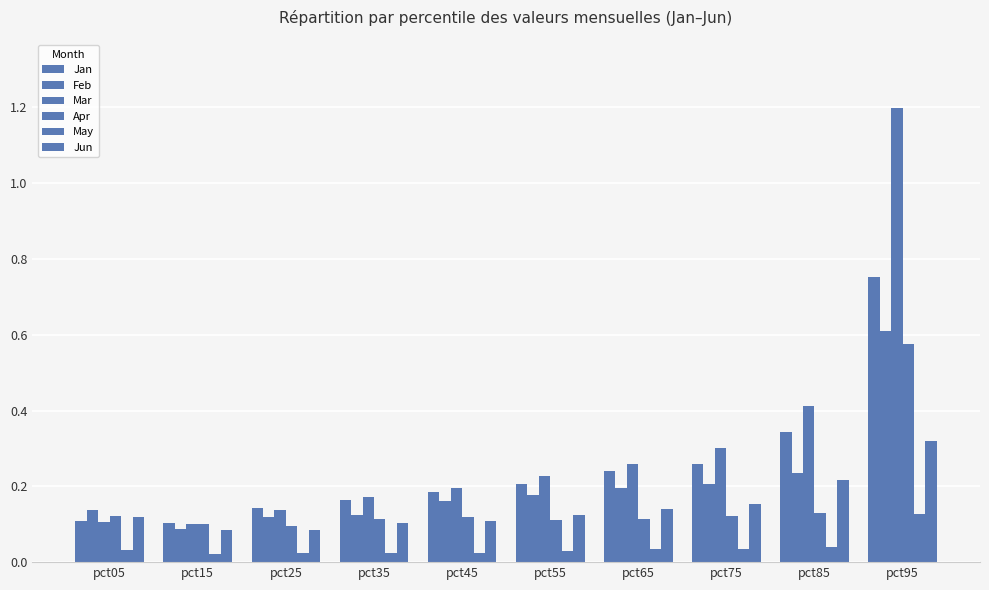

What is the difference between the highest and lowest values at pct15?

0.1